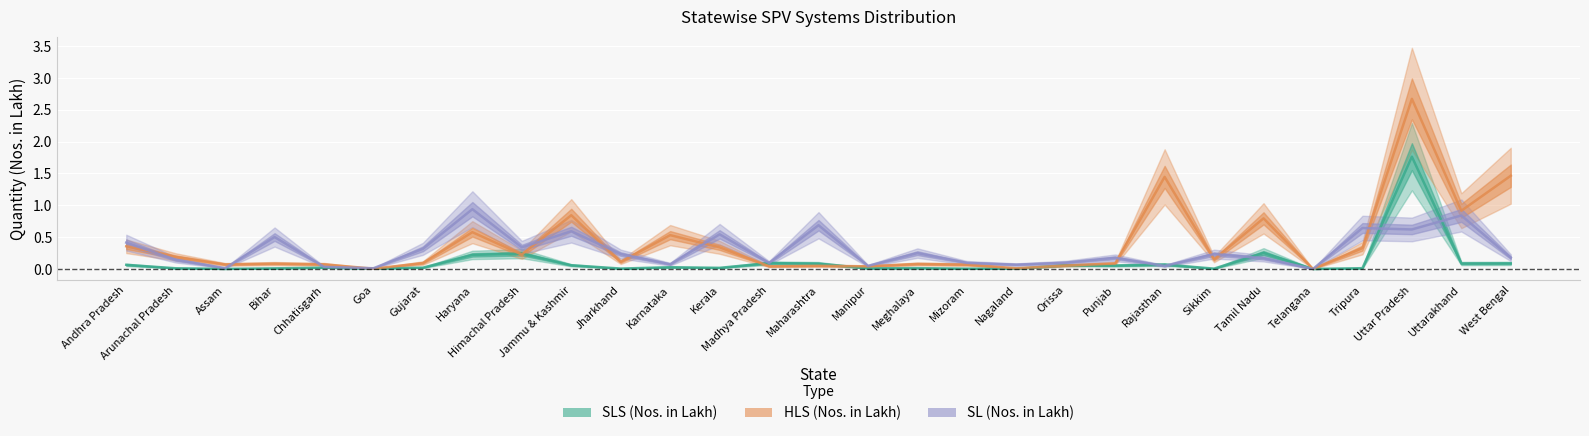

What is the difference between the maximum and second lowest values in the SLS (Nos. in Lakh) series?

1.8